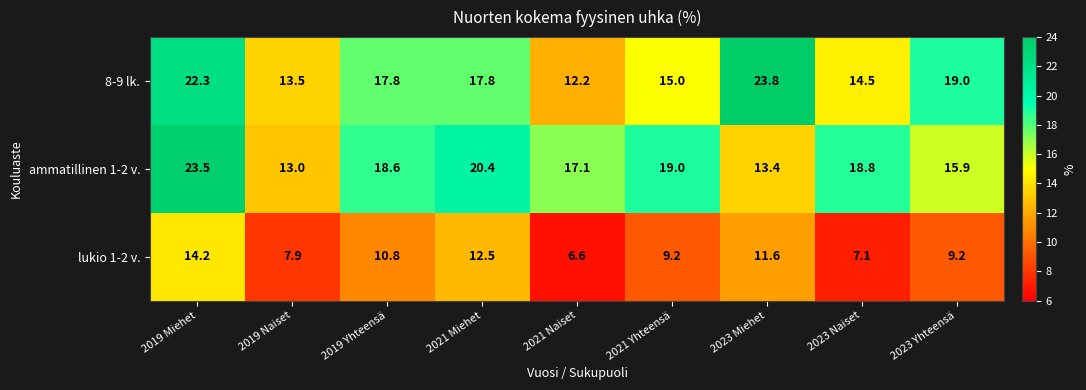

Count the number of data series in this chart.

3